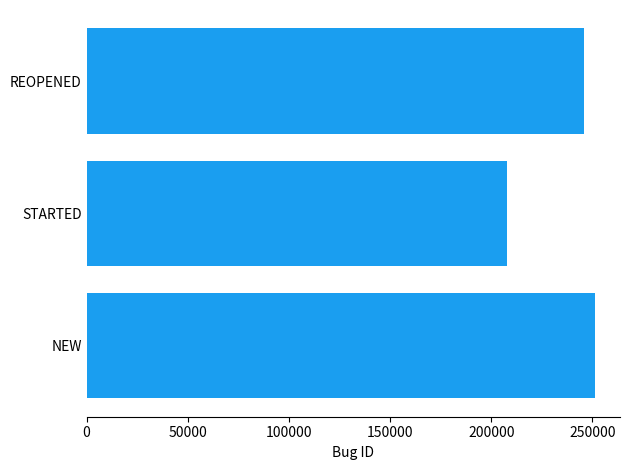

The chart shows a value of 440847 at NEW. True or false?

False